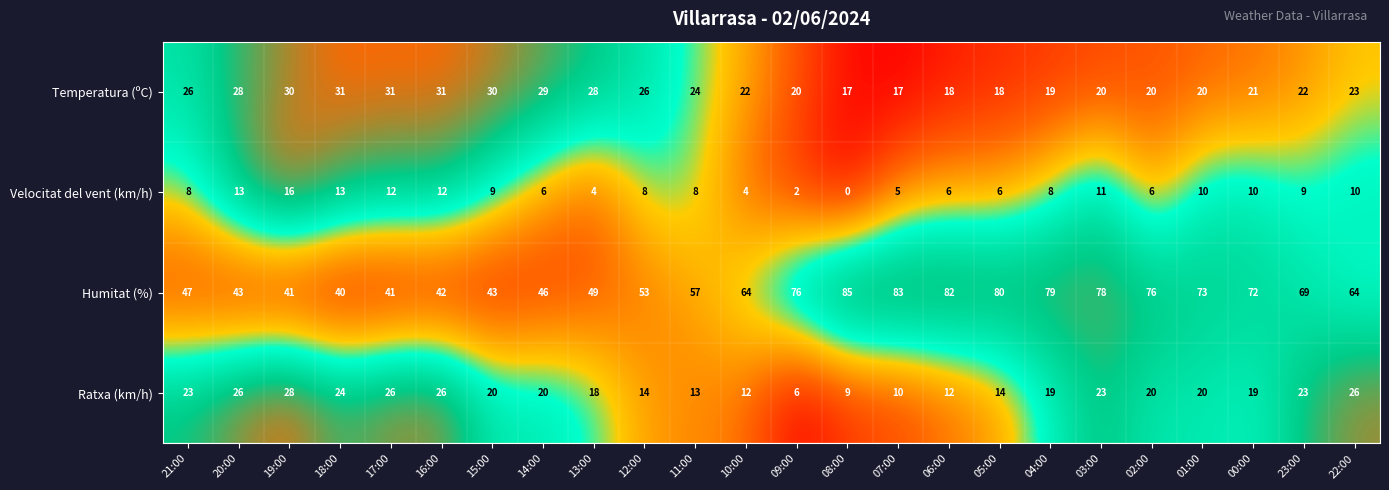

At which label does Ratxa (km/h) reach its minimum?

09:00